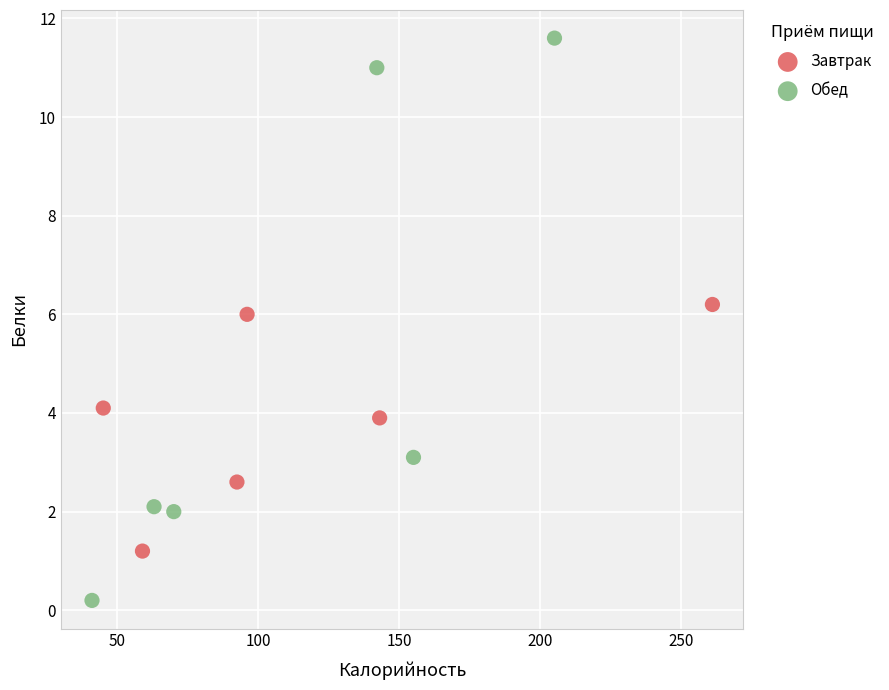

Which series contains the highest Y value?

Обед